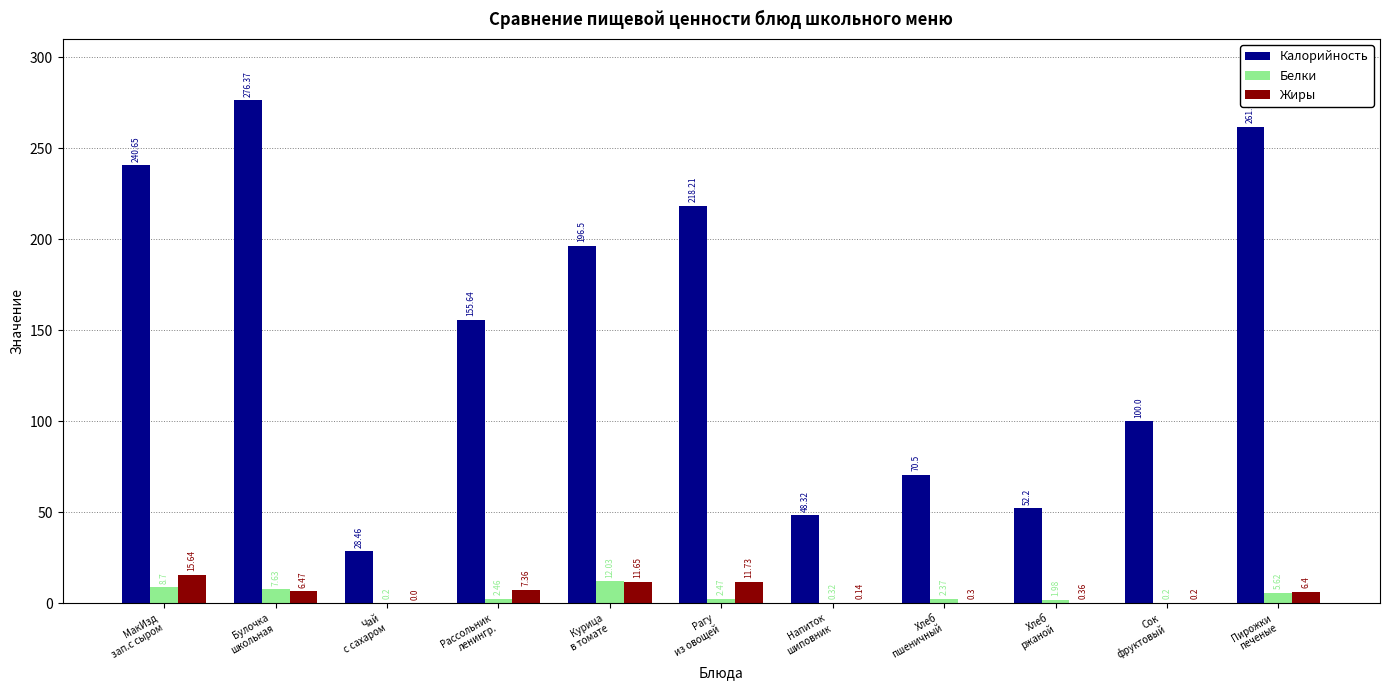

Where does the Калорийность series first go above 155?

МакИзд
зап.с сыром